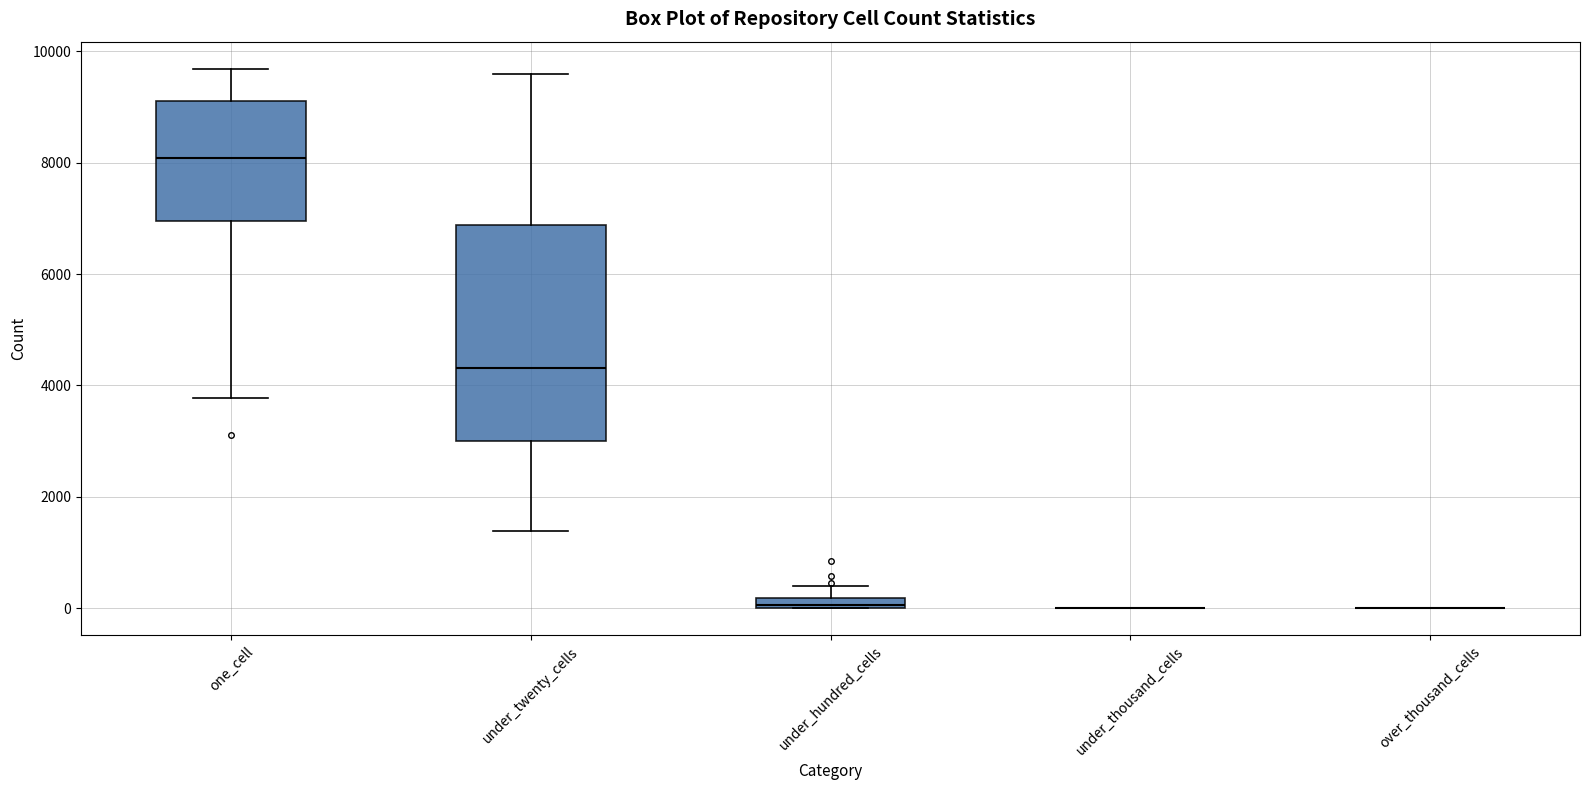

Which box is the tallest, from its lower edge to its upper edge?

under_twenty_cells